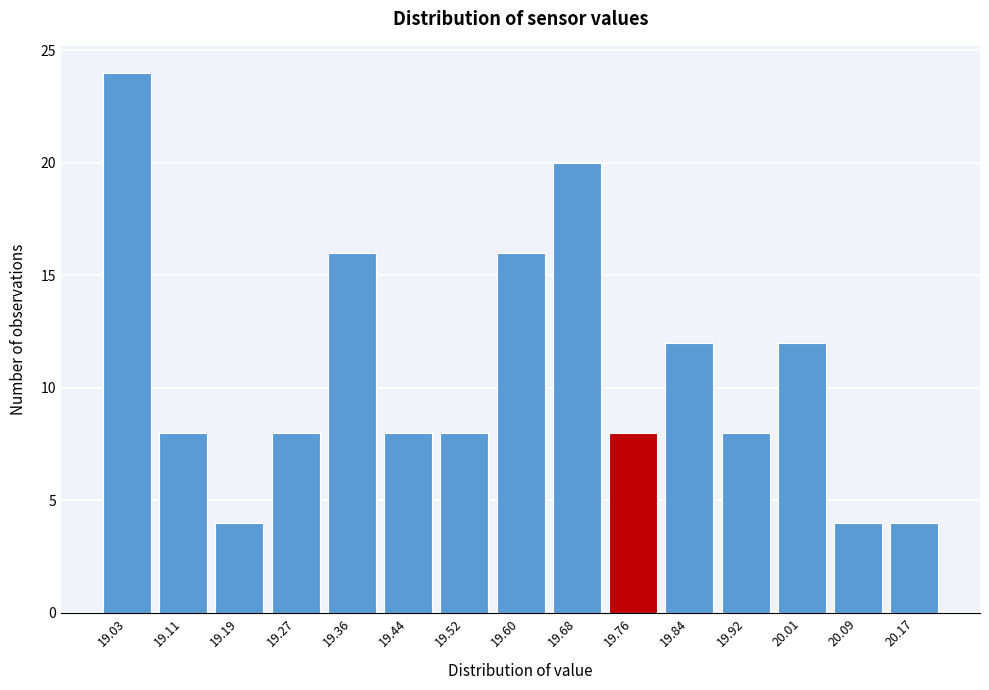

Reading right to left, list all the values displayed in this chart.

4	4	12	8	12	8	20	16	8	8	16	8	4	8	24